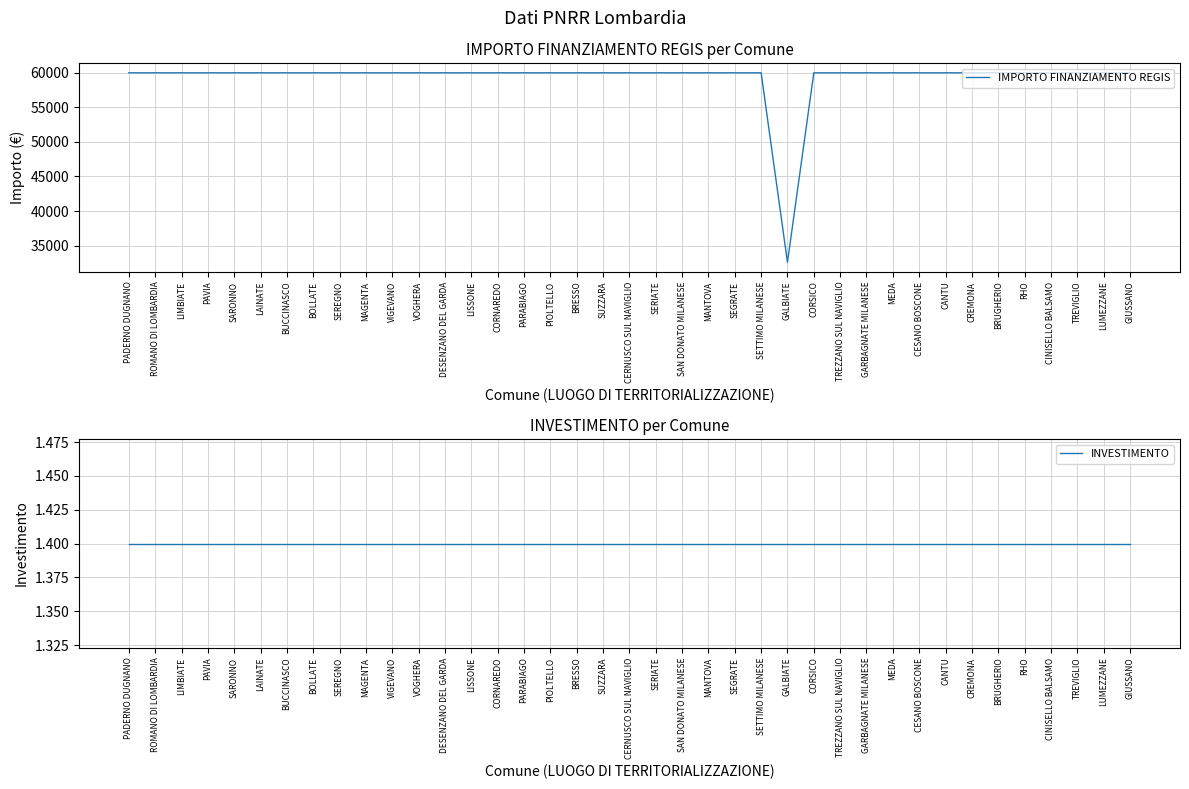

The value of INVESTIMENTO at CESANO BOSCONE is 0.3. True or false?

False